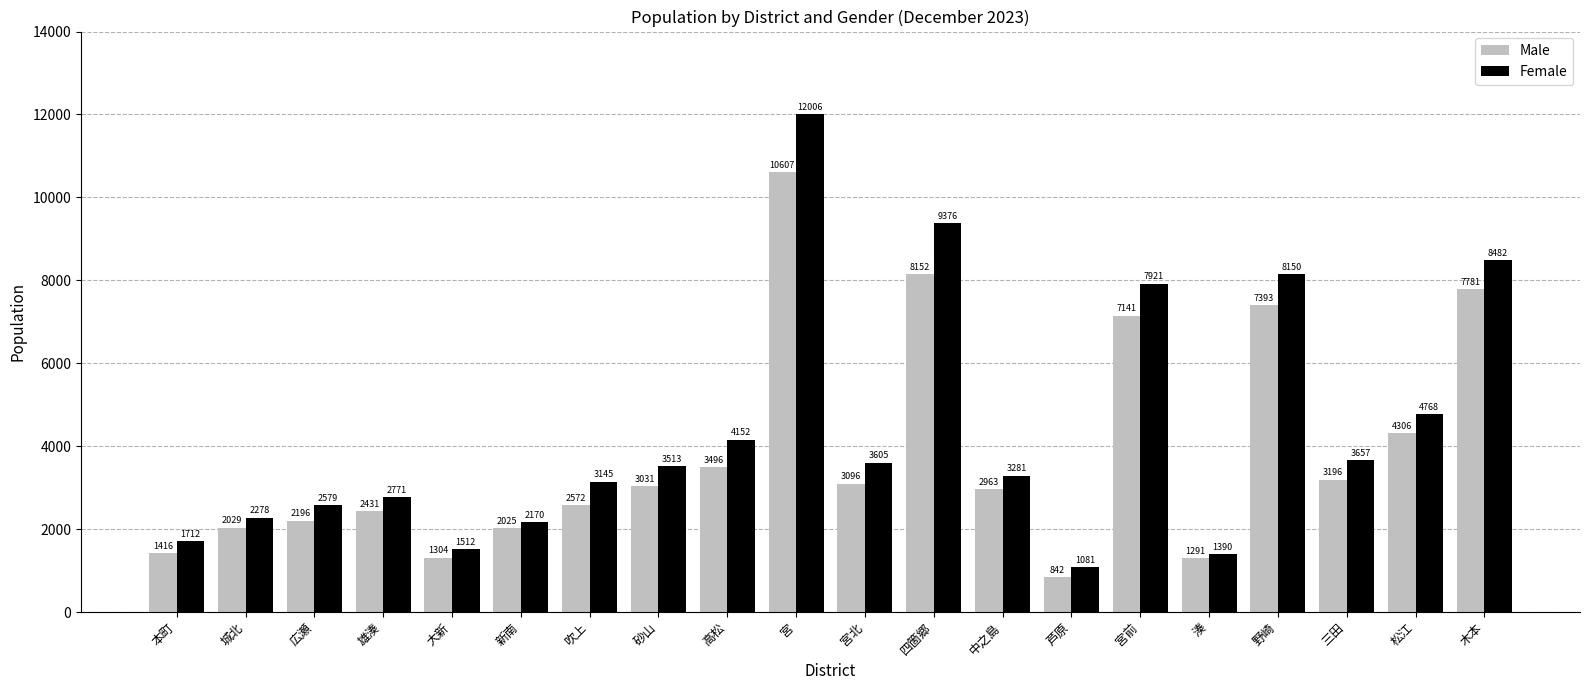

Rank the series by their average value, from highest to lowest.

Female, Male